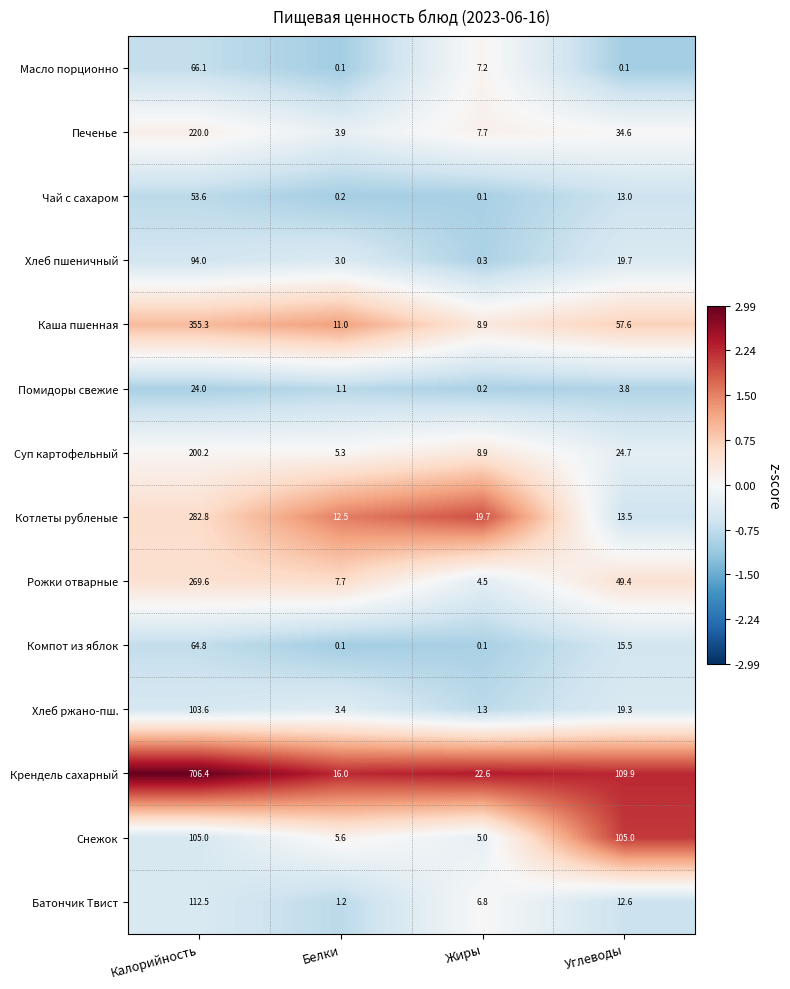

Between Жиры and Углеводы, which series saw the biggest shift?

Снежок